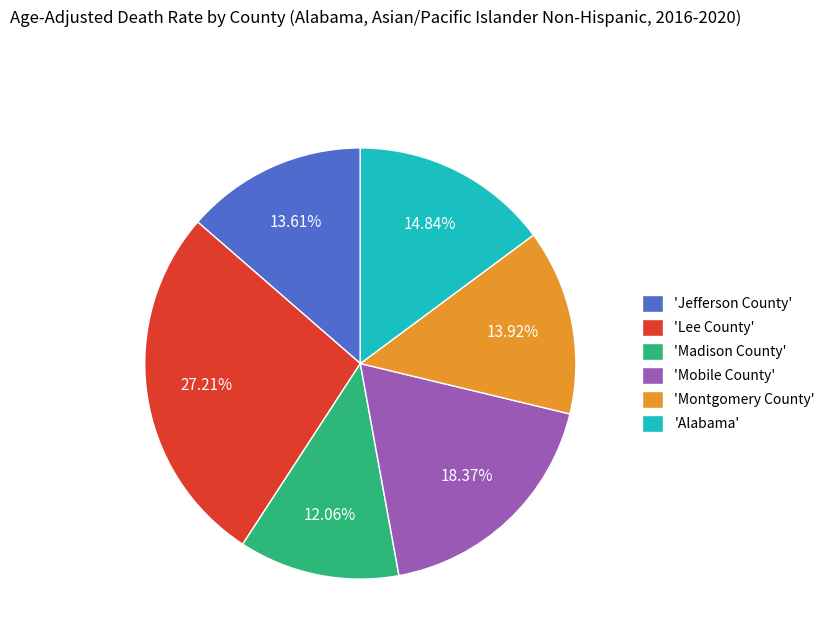

Does any single category account for the majority?

No